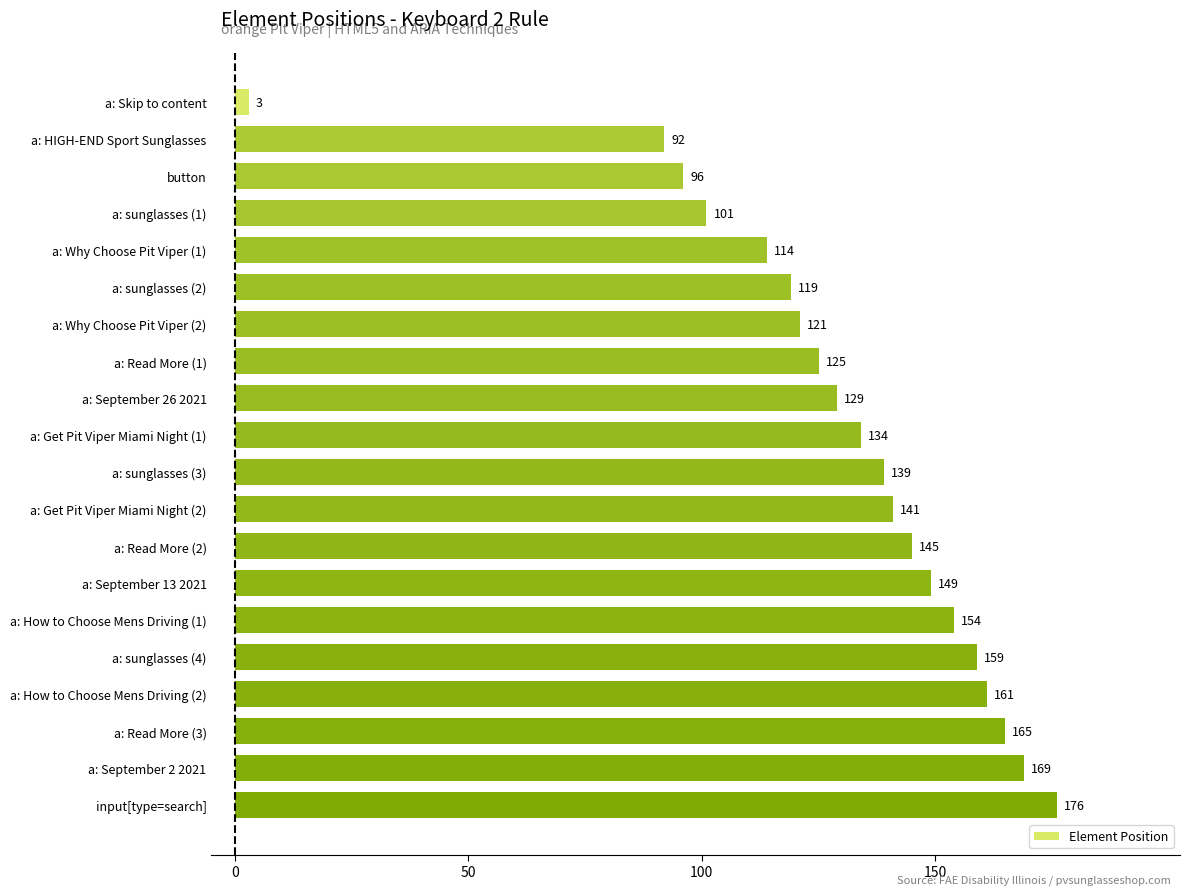

Approximately how many times larger is the value at a: Read More (3) compared to a: Skip to content?

55.0